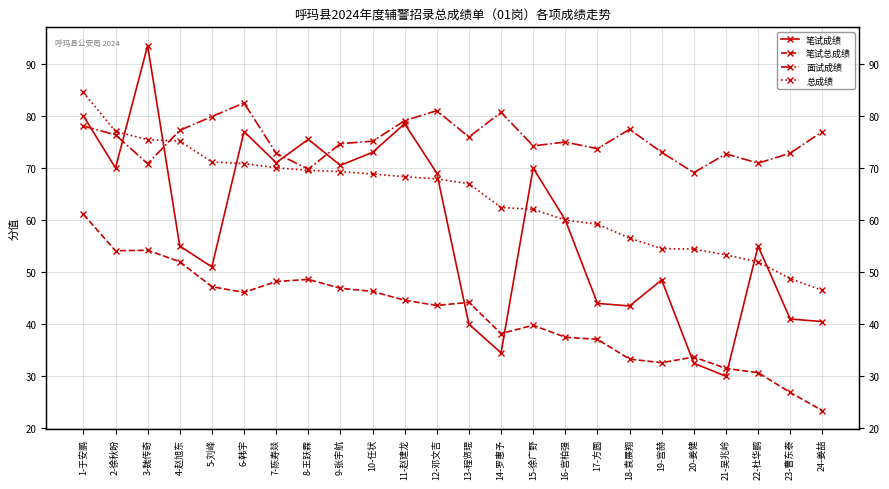

Reading left to right, what are all the values shown in this chart?

笔试成绩: 1-于安鹏=80.0	2-徐秋盼=70.0	3-魏传奇=93.5	4-赵旭东=55.0	5-刘峰=51.0	6-韩宇=77.0	7-陈寿燚=71.0	8-王跃霖=75.5	9-张宇航=70.5	10-任状=73.0	11-赵建龙=78.5	12-邓文吉=69.0	13-程贤琨=40.0	14-罗惠予=34.5	15-徐广野=70.0	16-宫柏强=60.0	17-方圆=44.0	18-袁展翔=43.5	19-宫赫=48.5	20-姜健=32.5	21-吴兆岭=30.0	22-杜华鹏=55.0	23-曹东泰=41.0	24-姜喆=40.5
笔试总成绩: 1-于安鹏=61.1	2-徐秋盼=54.1	3-魏传奇=54.2	4-赵旭东=52.0	5-刘峰=47.2	6-韩宇=46.1	7-陈寿燚=48.2	8-王跃霖=48.6	9-张宇航=46.9	10-任状=46.3	11-赵建龙=44.6	12-邓文吉=43.6	13-程贤琨=44.2	14-罗惠予=38.2	15-徐广野=39.8	16-宫柏强=37.5	17-方圆=37.1	18-袁展翔=33.3	19-宫赫=32.6	20-姜健=33.7	21-吴兆岭=31.5	22-杜华鹏=30.7	23-曹东泰=26.9	24-姜喆=23.4
面试成绩: 1-于安鹏=78.0	2-徐秋盼=76.4	3-魏传奇=70.8	4-赵旭东=77.2	5-刘峰=79.9	6-韩宇=82.5	7-陈寿燚=72.8	8-王跃霖=69.8	9-张宇航=74.7	10-任状=75.1	11-赵建龙=79.1	12-邓文吉=81.0	13-程贤琨=75.9	14-罗惠予=80.7	15-徐广野=74.2	16-宫柏强=75.0	17-方圆=73.7	18-袁展翔=77.4	19-宫赫=73.0	20-姜健=69.1	21-吴兆岭=72.7	22-杜华鹏=70.9	23-曹东泰=72.8	24-姜喆=77.0
总成绩: 1-于安鹏=84.5	2-徐秋盼=77.0	3-魏传奇=75.4	4-赵旭东=75.2	5-刘峰=71.2	6-韩宇=70.8	7-陈寿燚=70.0	8-王跃霖=69.5	9-张宇航=69.3	10-任状=68.8	11-赵建龙=68.3	12-邓文吉=67.9	13-程贤琨=67.0	14-罗惠予=62.4	15-徐广野=62.1	16-宫柏强=60.0	17-方圆=59.2	18-袁展翔=56.5	19-宫赫=54.5	20-姜健=54.4	21-吴兆岭=53.3	22-杜华鹏=52.0	23-曹东泰=48.8	24-姜喆=46.5